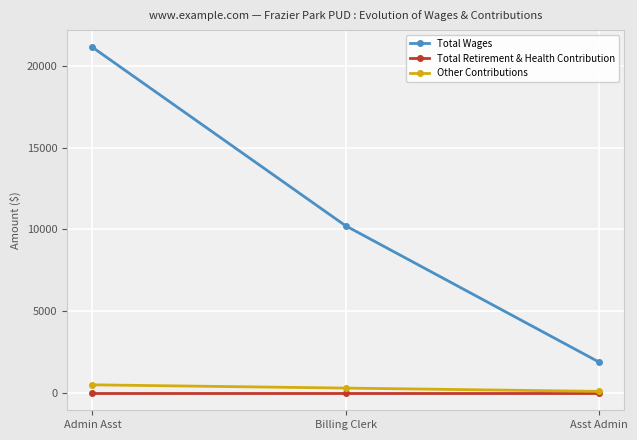

What is the maximum value shown in the chart?

21141